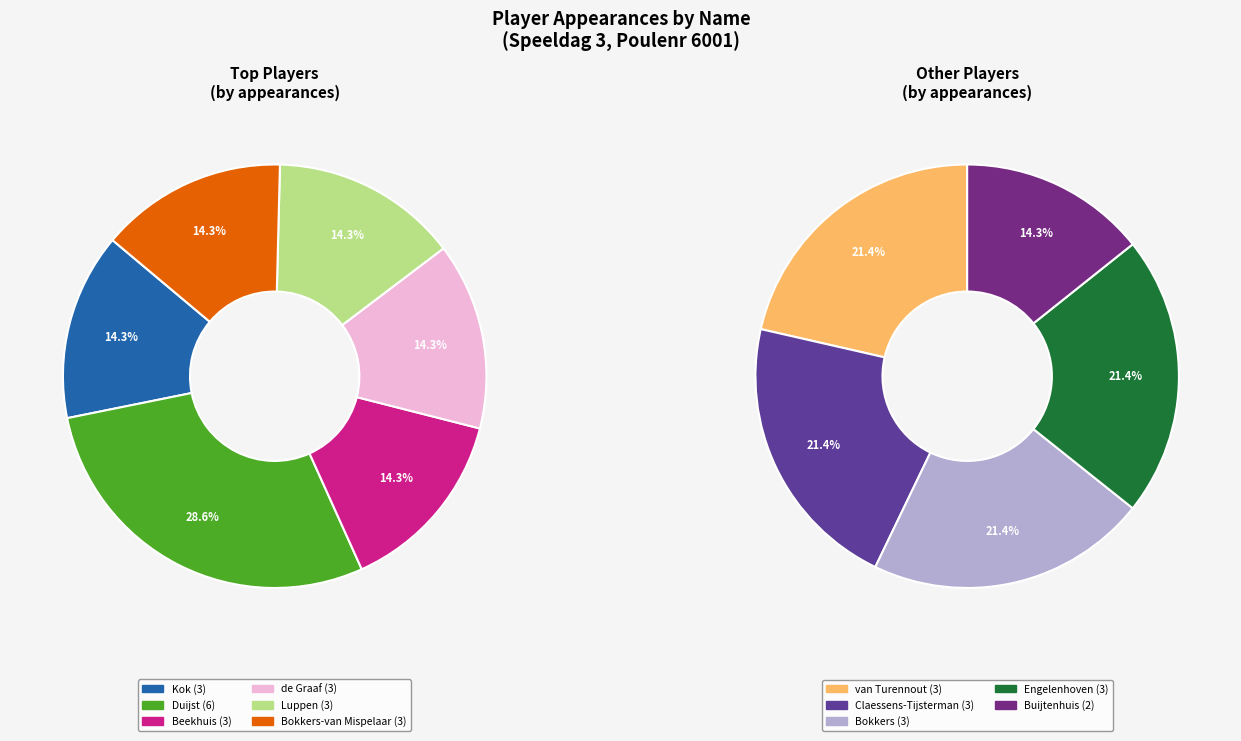

Count the number of slices in the pie.

11